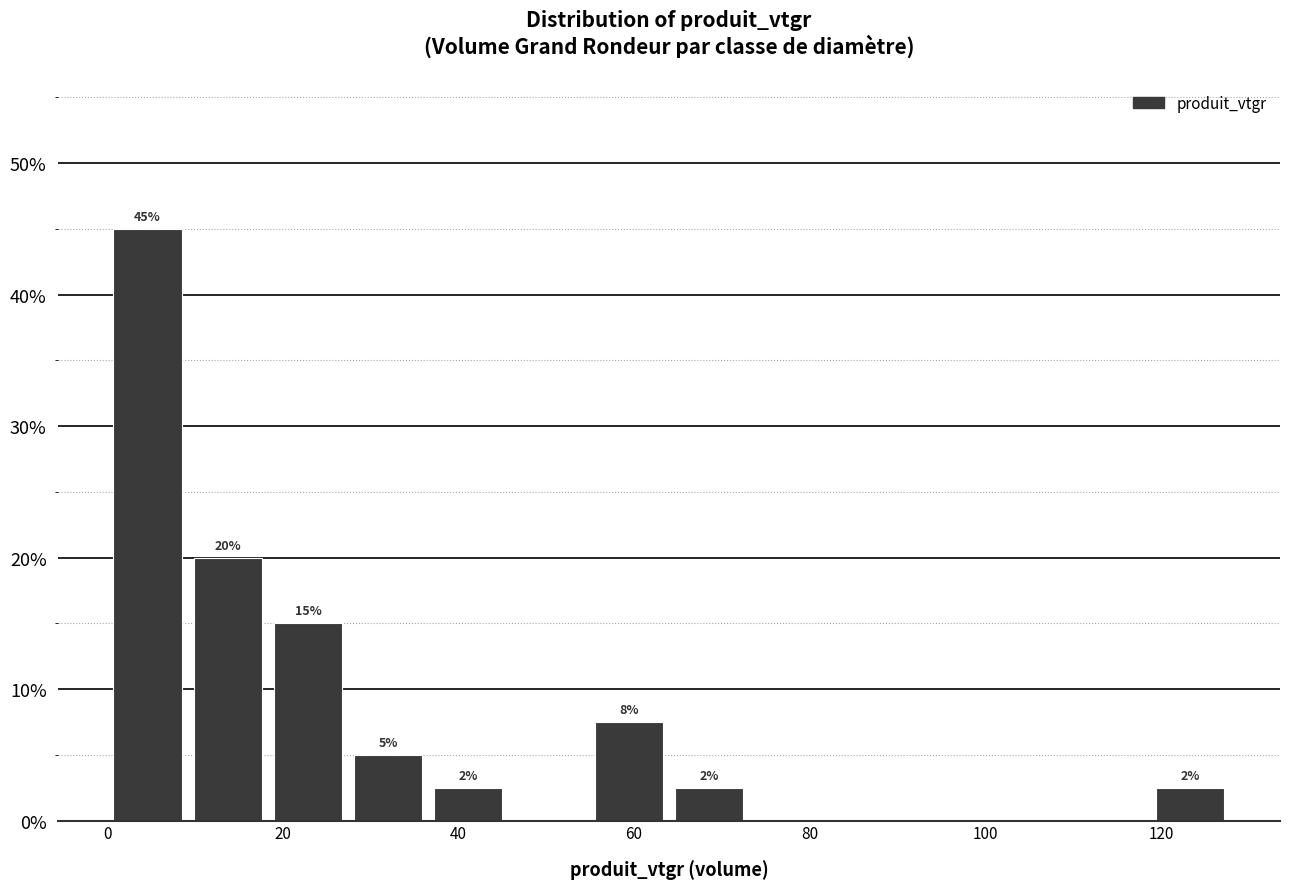

Which range on the x-axis has the tallest bar?

0 to 10